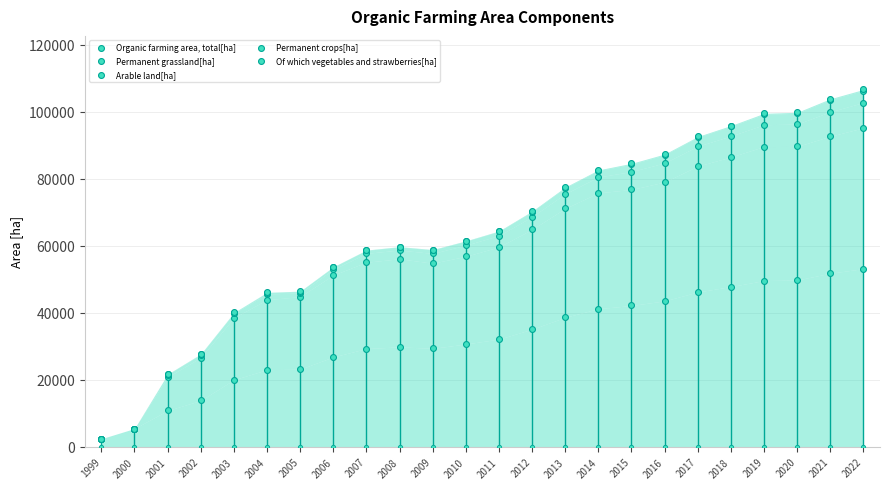

At how many categories does at least one series exceed 86562?

7